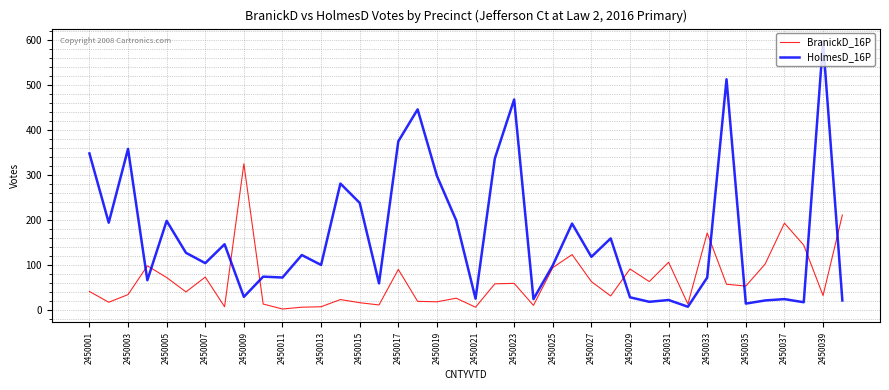

Which series has the largest total across all categories?

HolmesD_16P